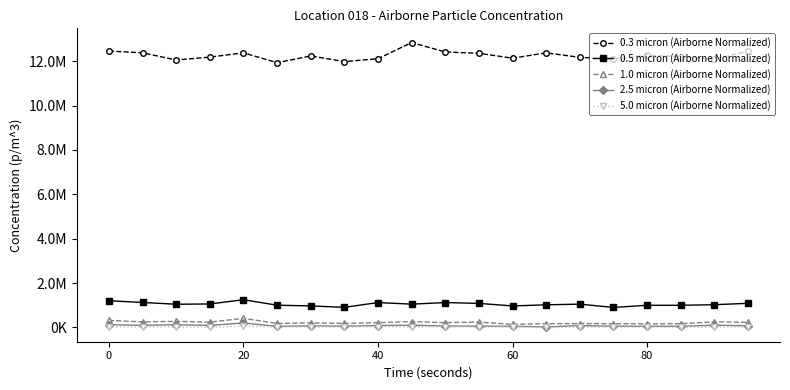

What are all the series names shown in the legend?

0.3 micron (Airborne Normalized), 0.5 micron (Airborne Normalized), 1.0 micron (Airborne Normalized), 2.5 micron (Airborne Normalized), 5.0 micron (Airborne Normalized)